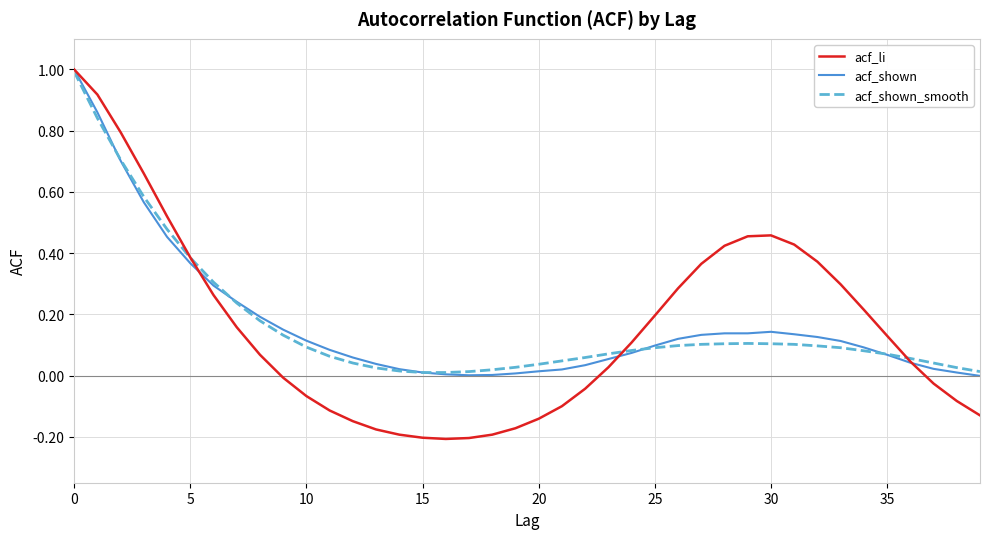

Which series has the largest range (max minus min)?

acf_li